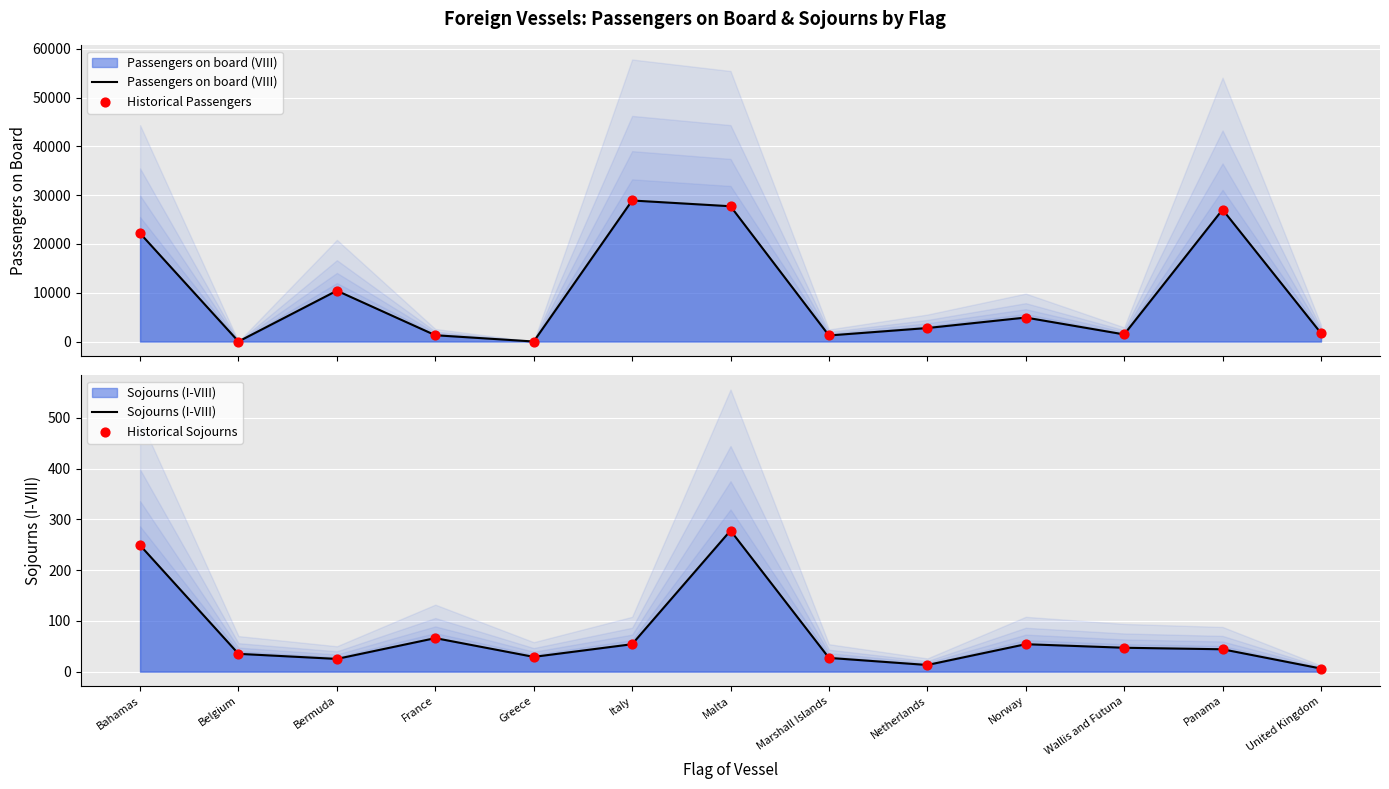

Which series has the widest spread of Y values?

Passengers on board (VIII)